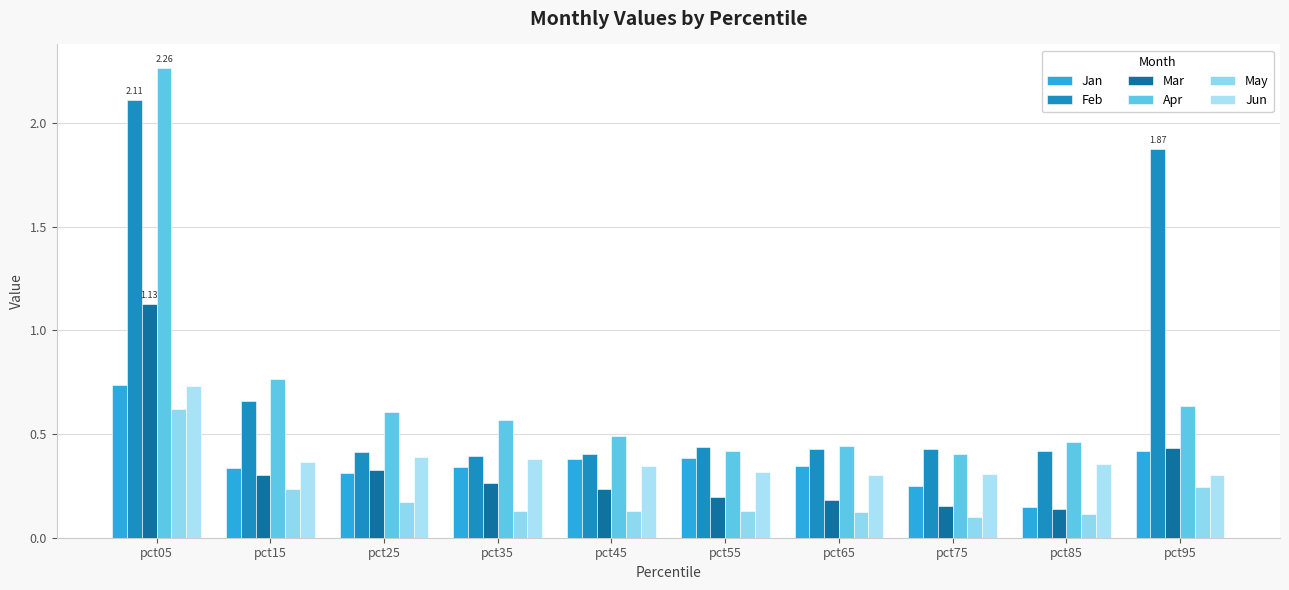

Which category has the lowest value in the Mar series?

pct85